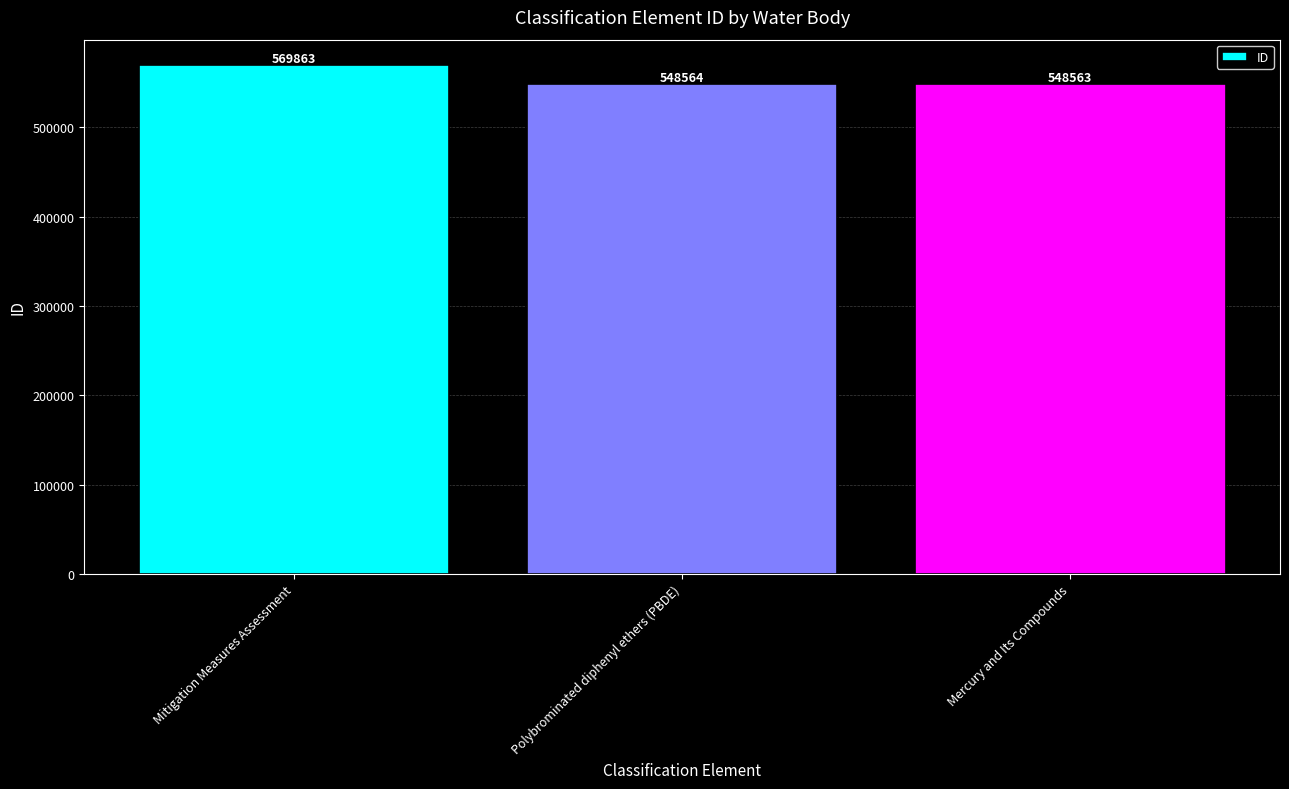

What is the label of the 2nd bar from the right?

Polybrominated diphenyl ethers (PBDE)